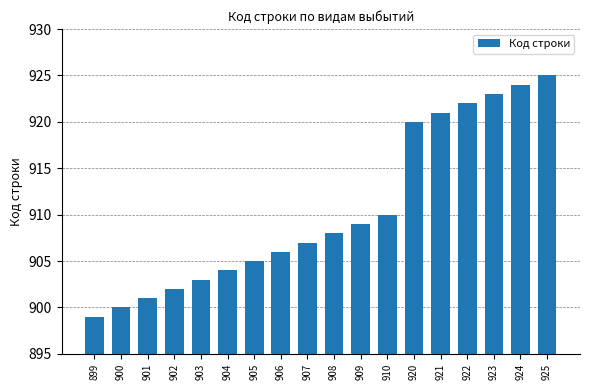

Reading left to right, list all the values displayed in this chart.

899	900	901	902	903	904	905	906	907	908	909	910	920	921	922	923	924	925